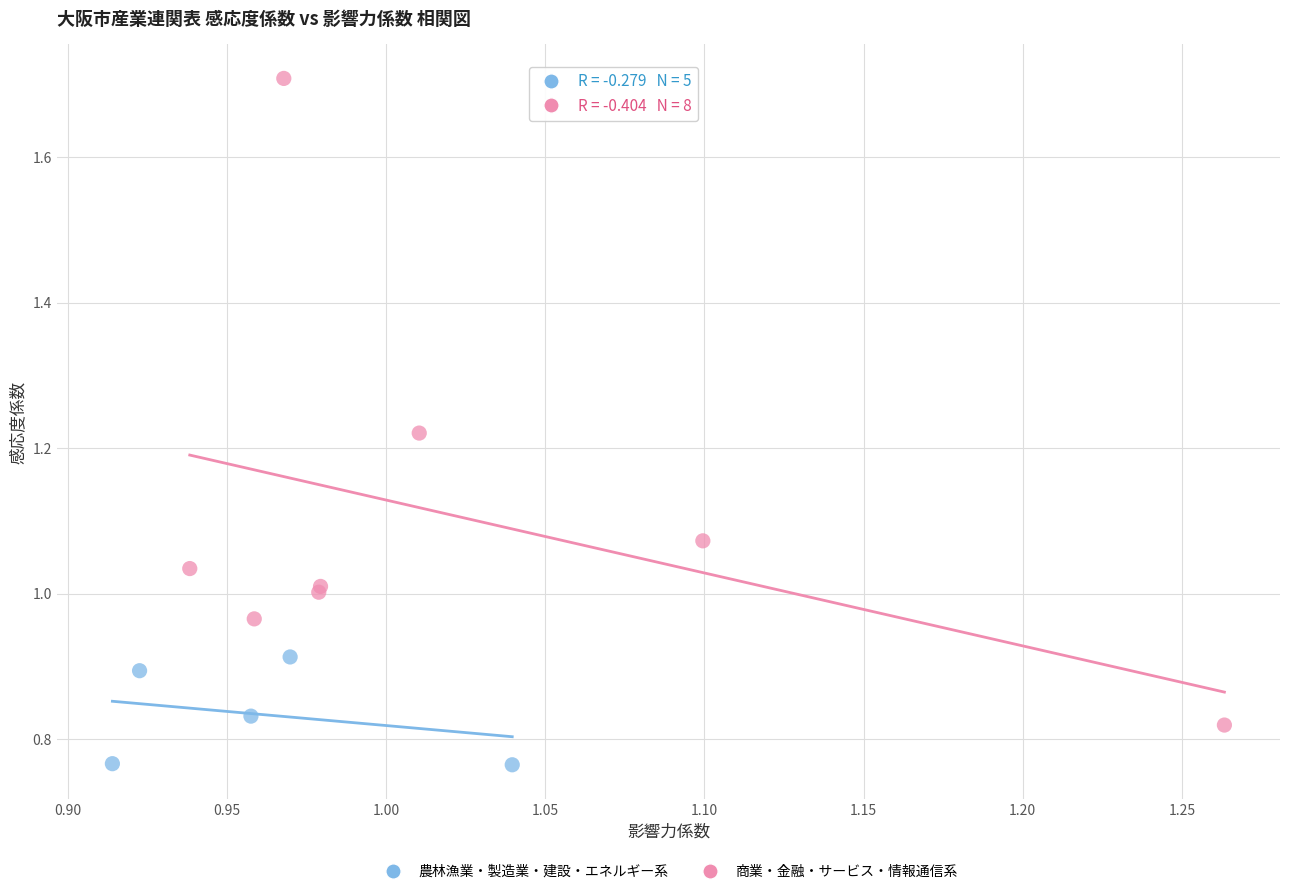

Which series reaches the maximum Y coordinate?

商業・金融・サービス・情報通信系